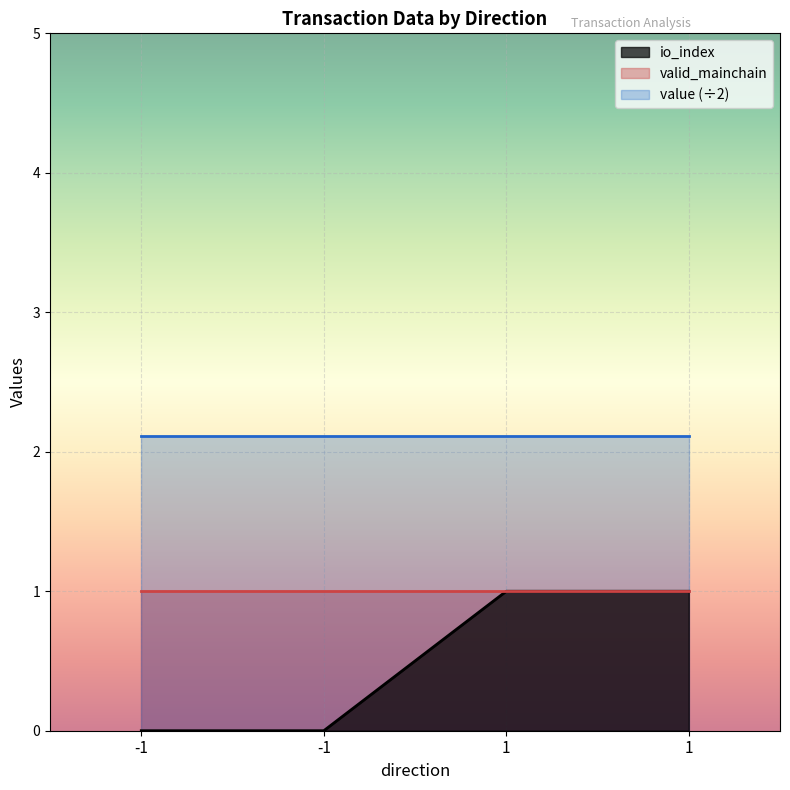

Which has a higher value, -1 or -1?

-1